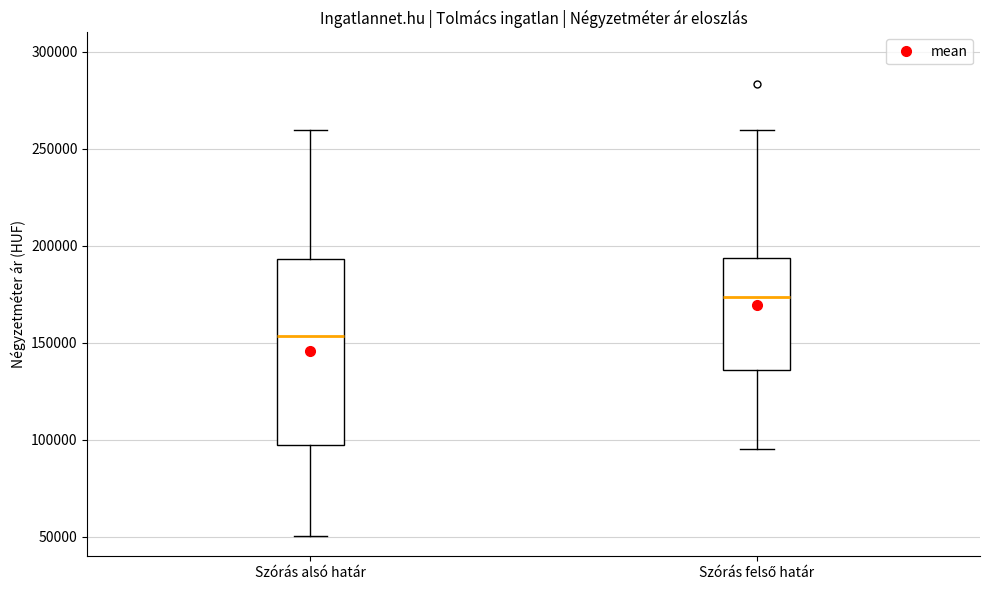

Where does the median line of the box for Szórás felső határ sit on the y-axis? The values are not printed on the chart, so give them approximately, as read against the axis.

175000